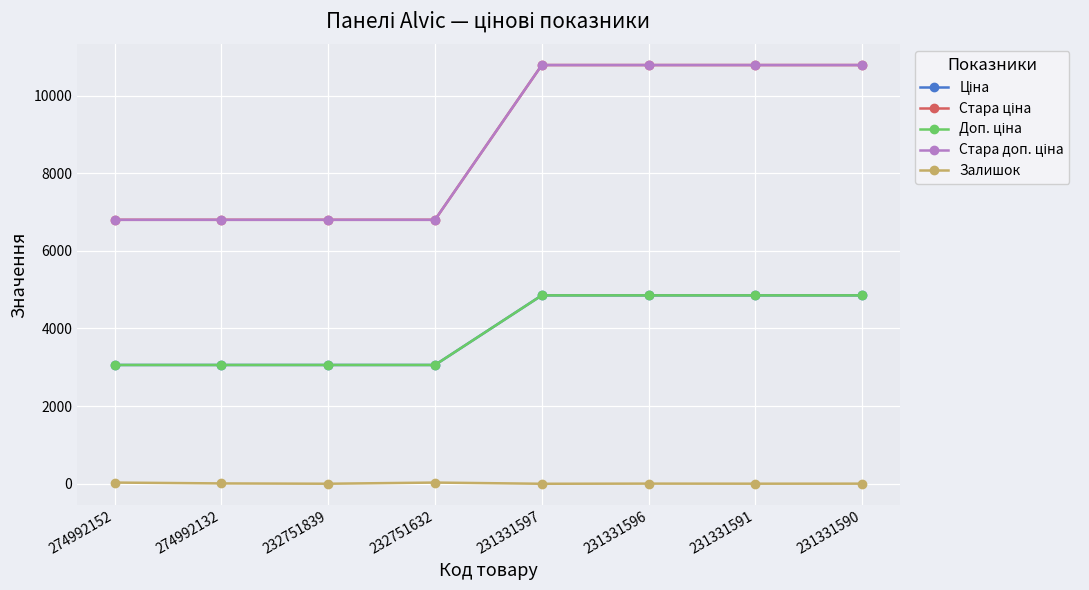

True or false: Ціна and Стара доп. ціна cross at least once.

False